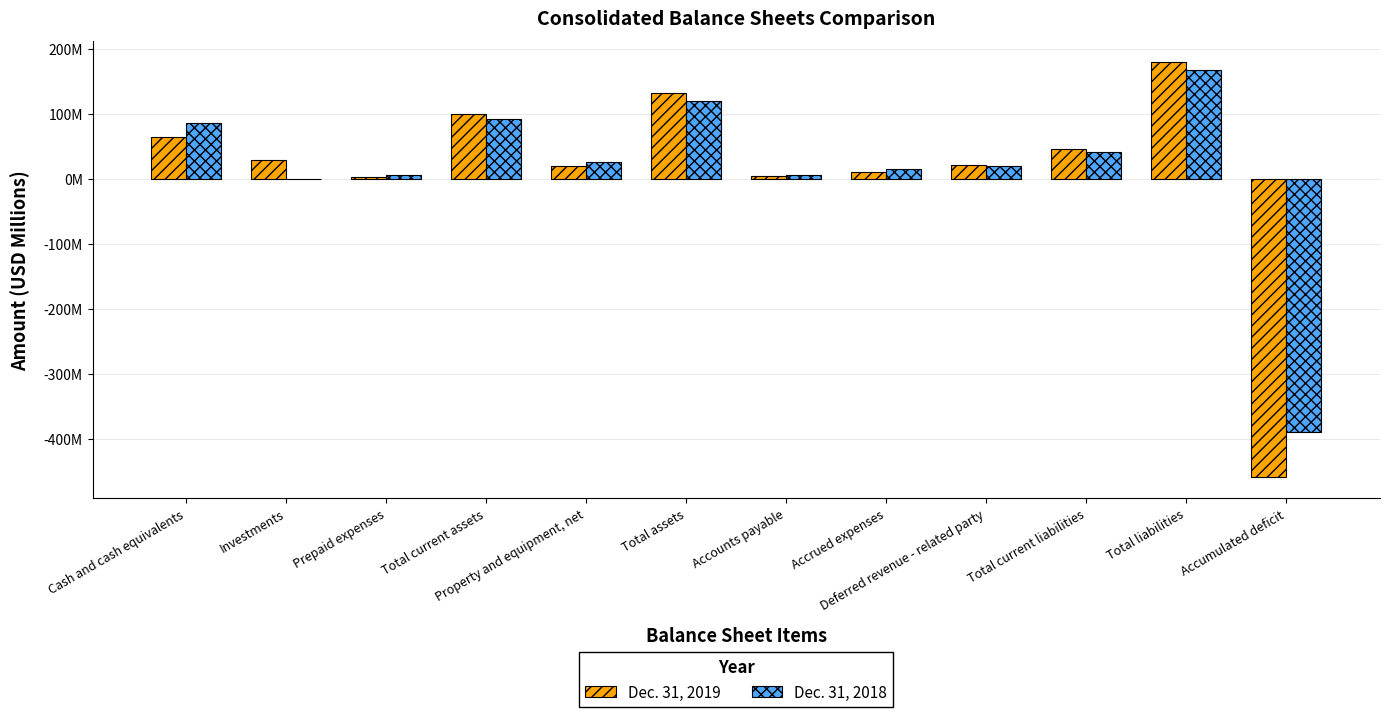

Are the bars horizontal?

No